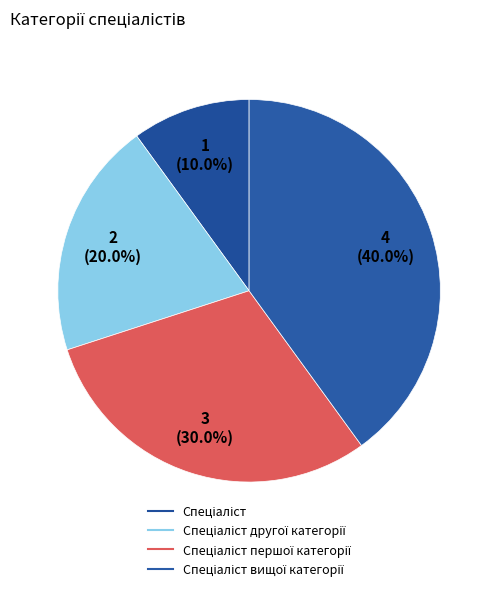

Which slice is the smallest?

Спеціаліст